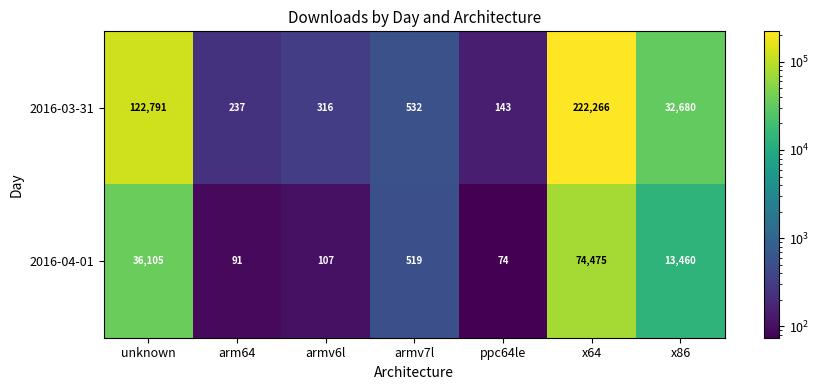

Is it true that 2016-03-31 equals 17788 at x86?

False